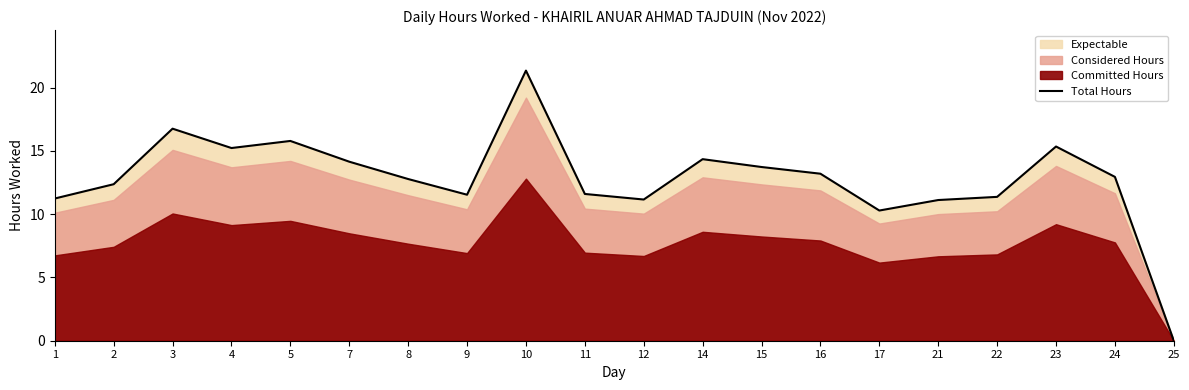

The Total Hours series shows 8.4 at 23. True or false?

False